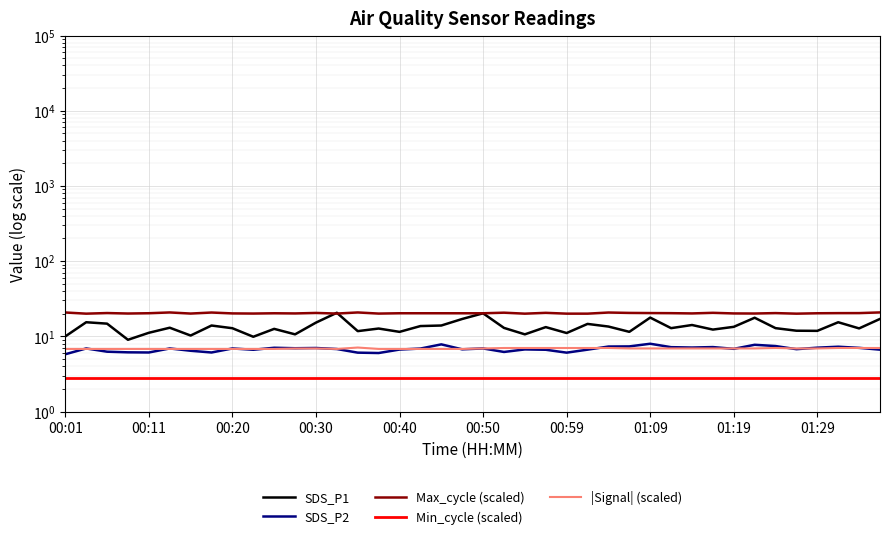

What are all the series names shown in the legend?

SDS_P1, SDS_P2, Max_cycle (scaled), Min_cycle (scaled), |Signal| (scaled)